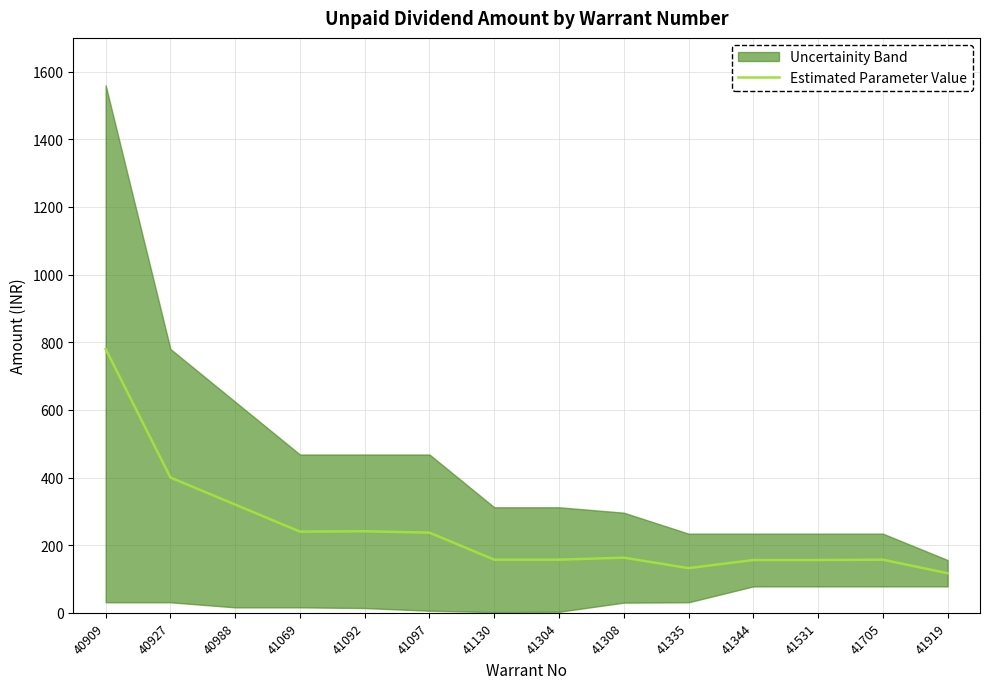

Reading left to right, list all the values displayed in this chart.

40909=780	40927=400	40988=320	41069=240	41092=241	41097=237	41130=157	41304=157	41308=163	41335=132	41344=156	41531=156	41705=157	41919=117